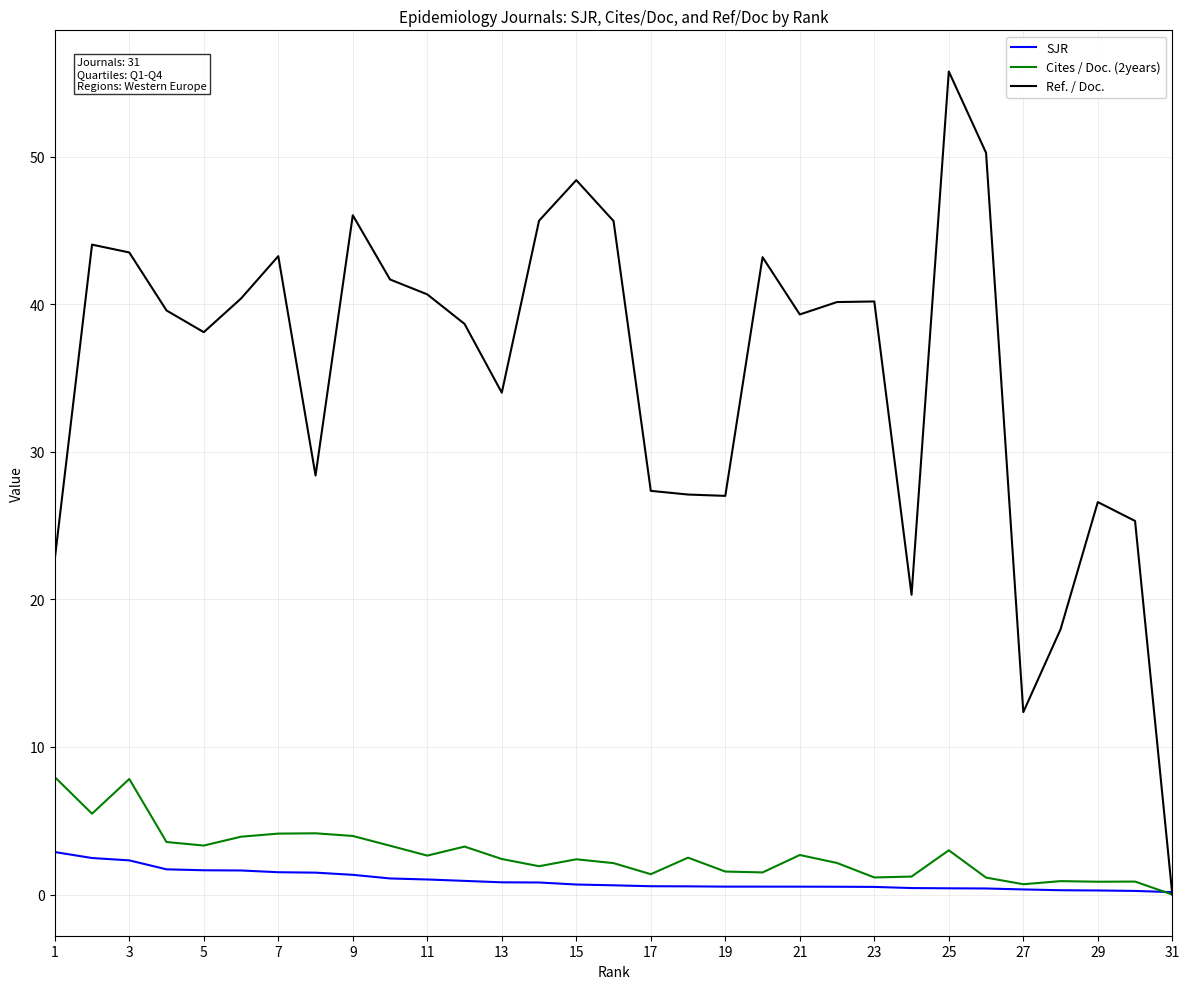

Rank the series by their maximum value, from lowest to highest.

SJR, Cites / Doc. (2years), Ref. / Doc.